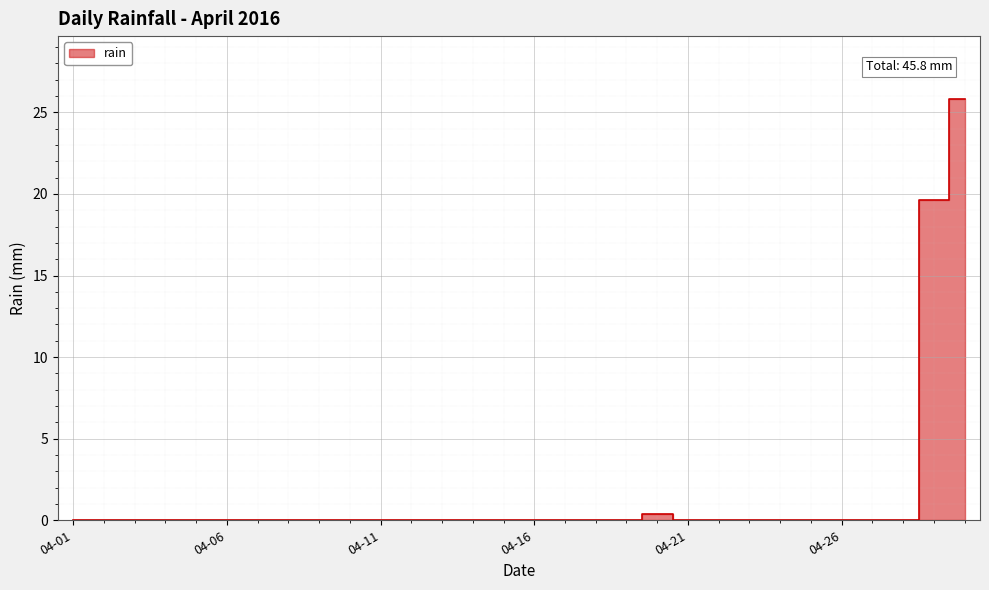

True or false: the data shows 11.2 at 04-26.

False